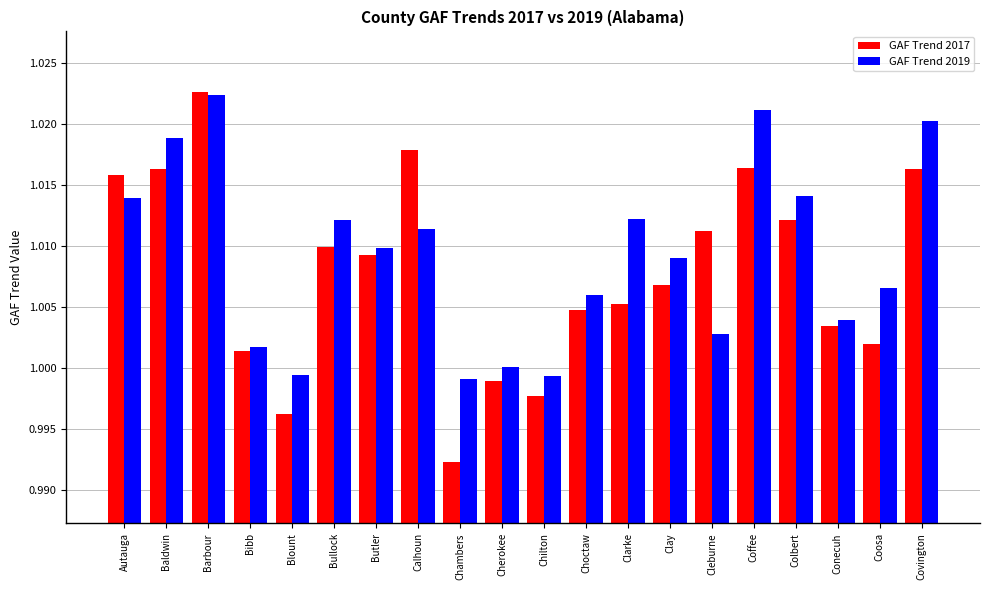

At which category is the sum across all series the highest?

Barbour